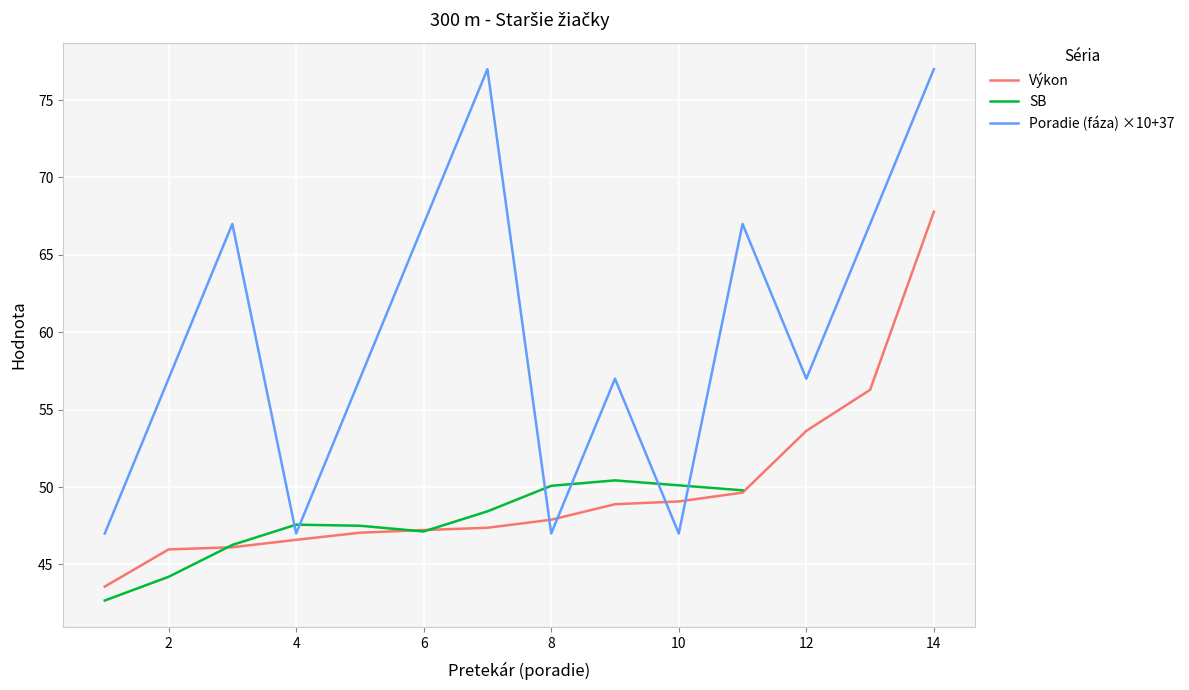

Reading left to right, transcribe all the data shown in this chart.

43.6	46.0	46.1	46.6	47.0	47.2	47.4	47.9	48.9	49.1	49.6	53.6	56.3	67.8